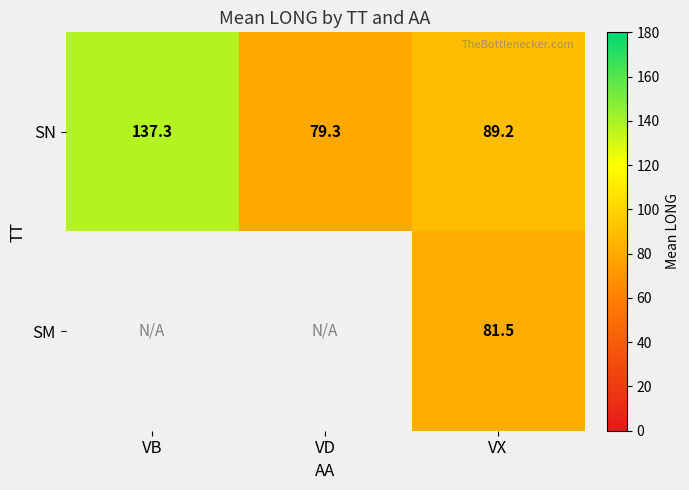

Is it true that SM equals 81.5 at VX?

True